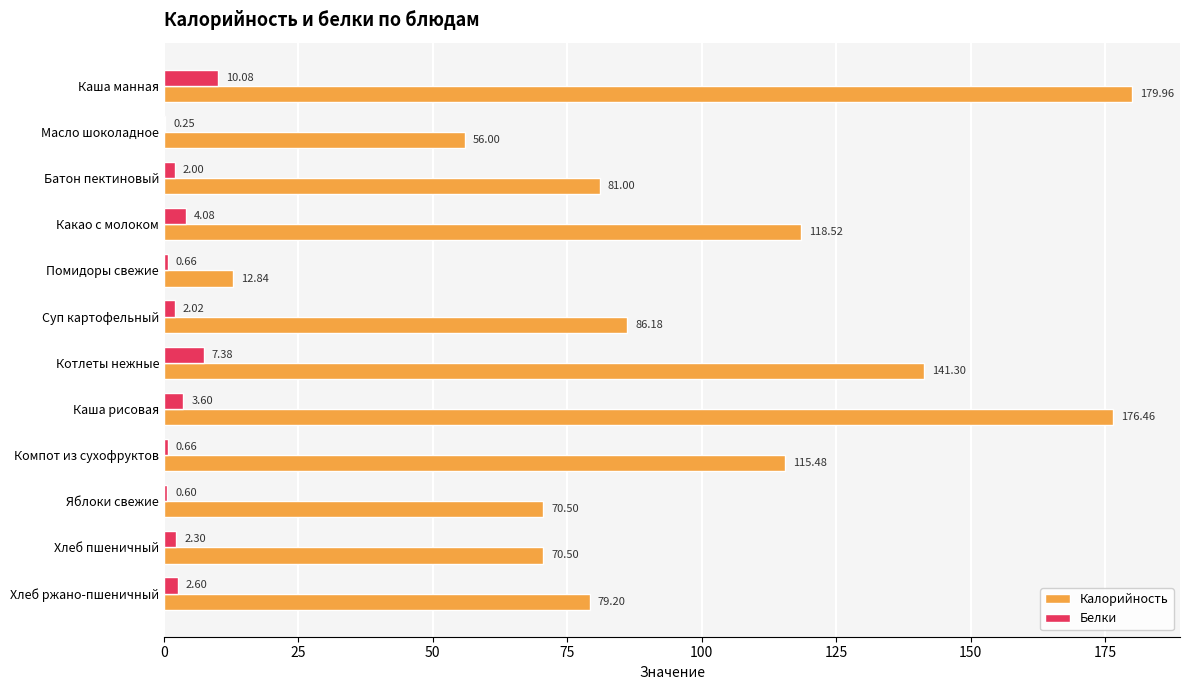

What is the sum of the Калорийность values at Батон пектиновый and Компот из сухофруктов?

196.5